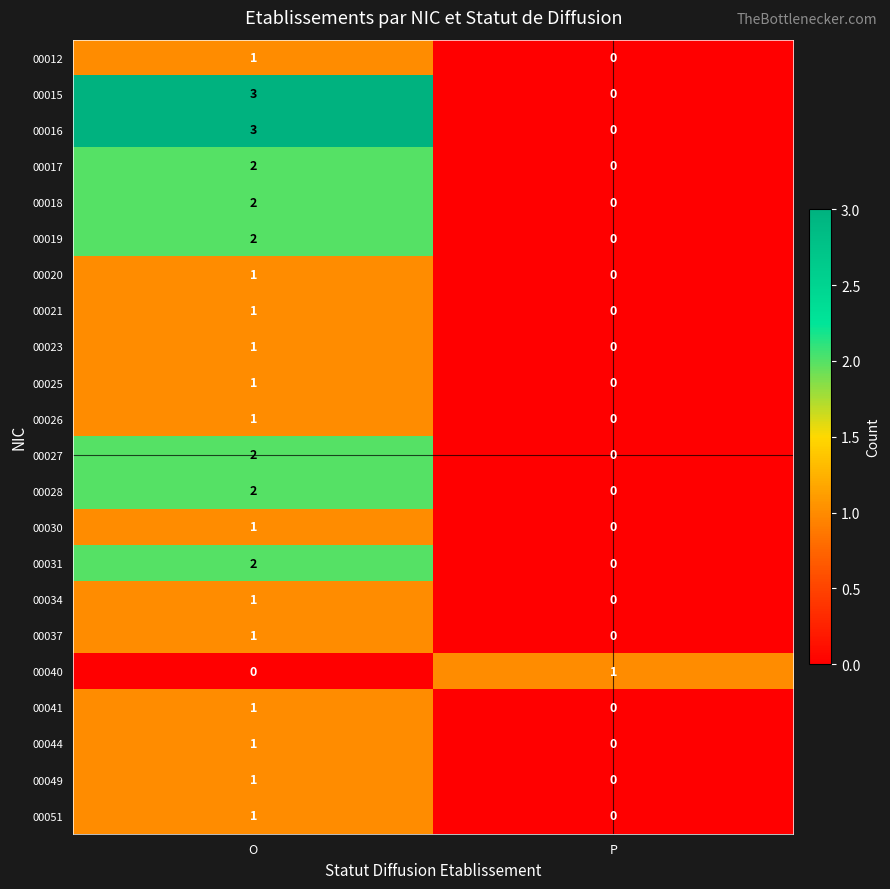

What is the spread (max minus min) of values at O?

3